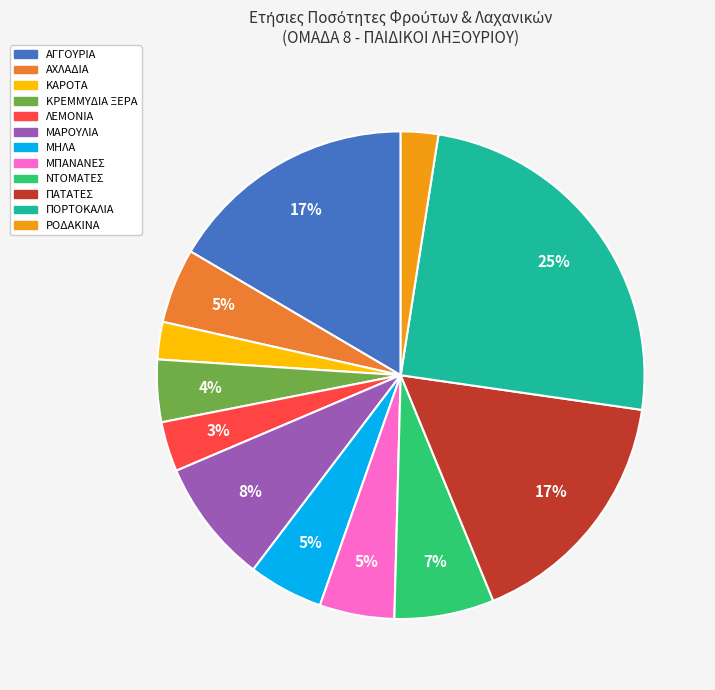

Which slice is the largest?

ΠΟΡΤΟΚΑΛΙΑ